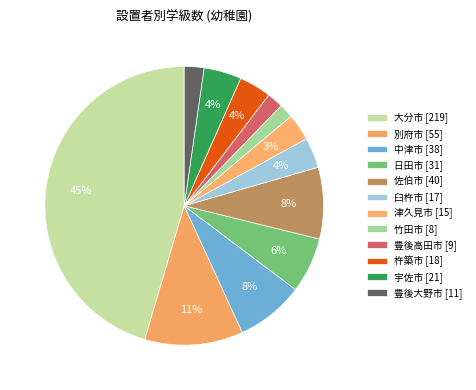

To the nearest percent, what is the difference between the 杵築市 and 日田市 slice percentages?

3%